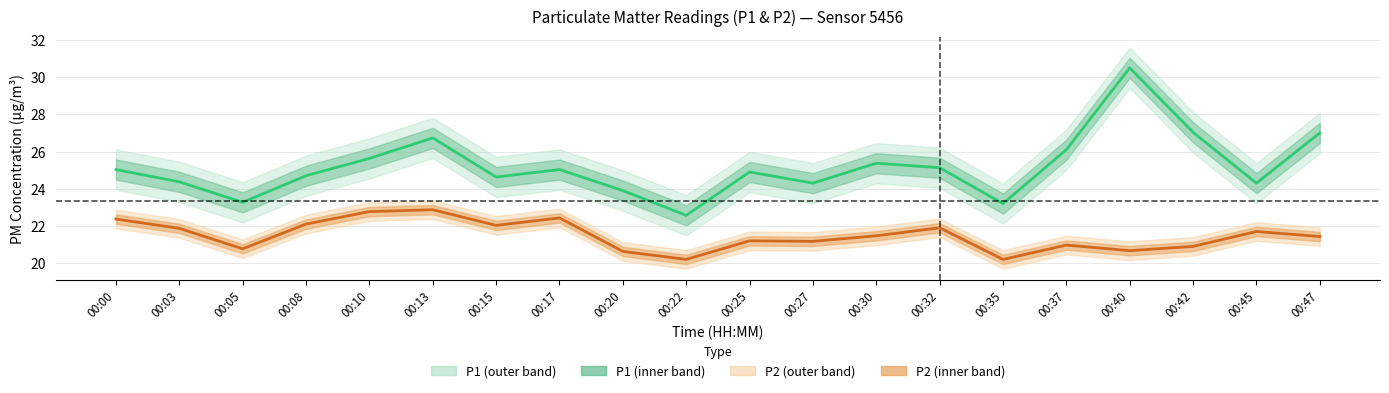

Between 00:05 and 00:42, which is larger?

00:42